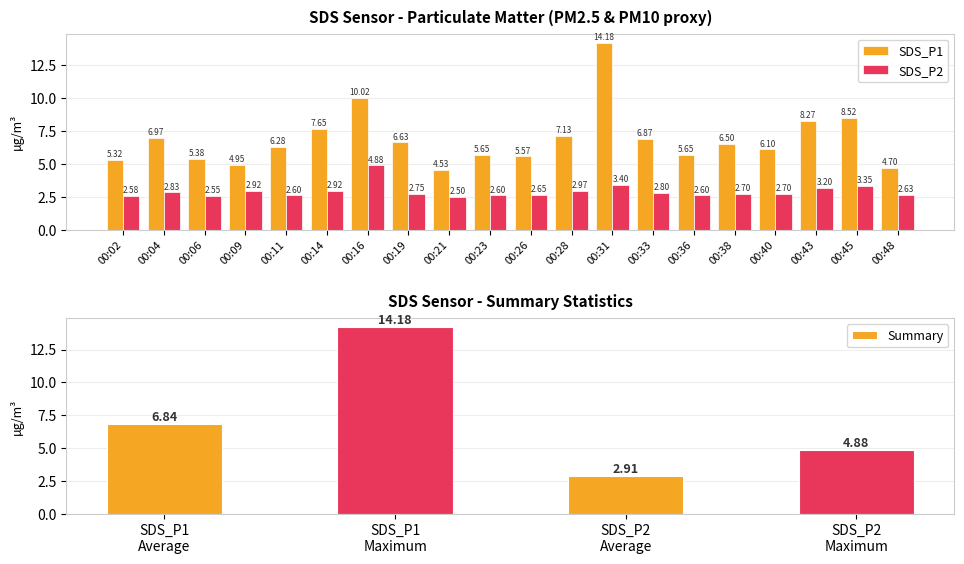

Which category has the highest value in the SDS_P1 series?

00:31